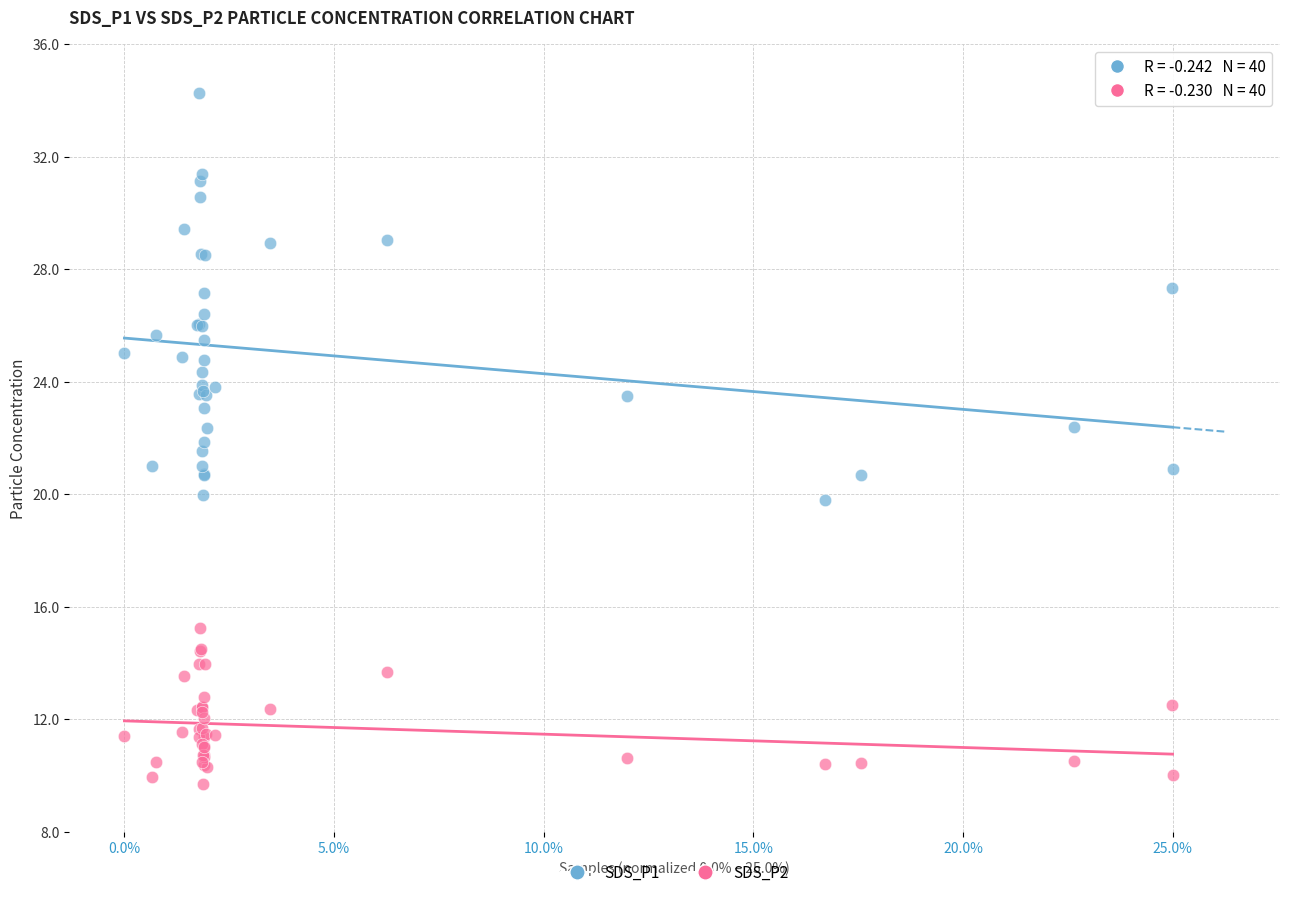

What are all the series names shown in the legend?

SDS_P1, SDS_P2